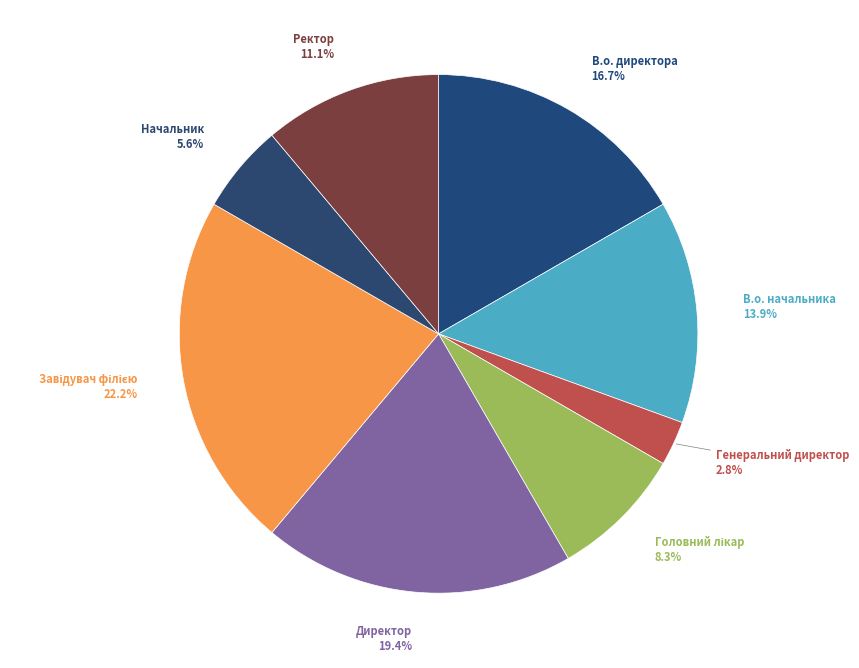

Which category has the smallest portion of the pie?

Генеральний директор